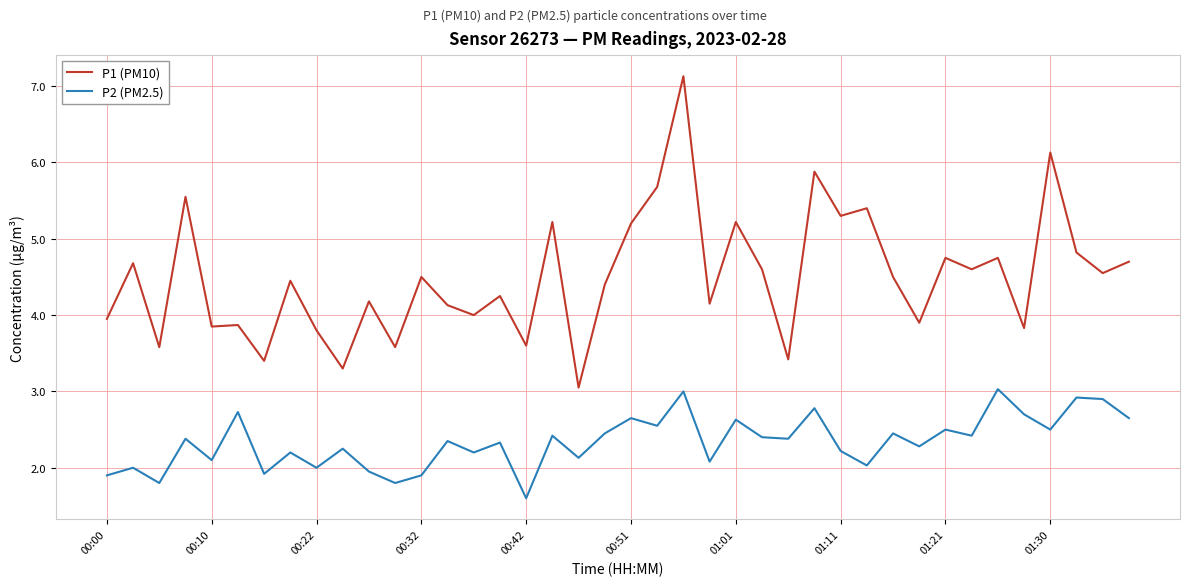

True or false: P1 (PM10) and P2 (PM2.5) cross at least once.

False